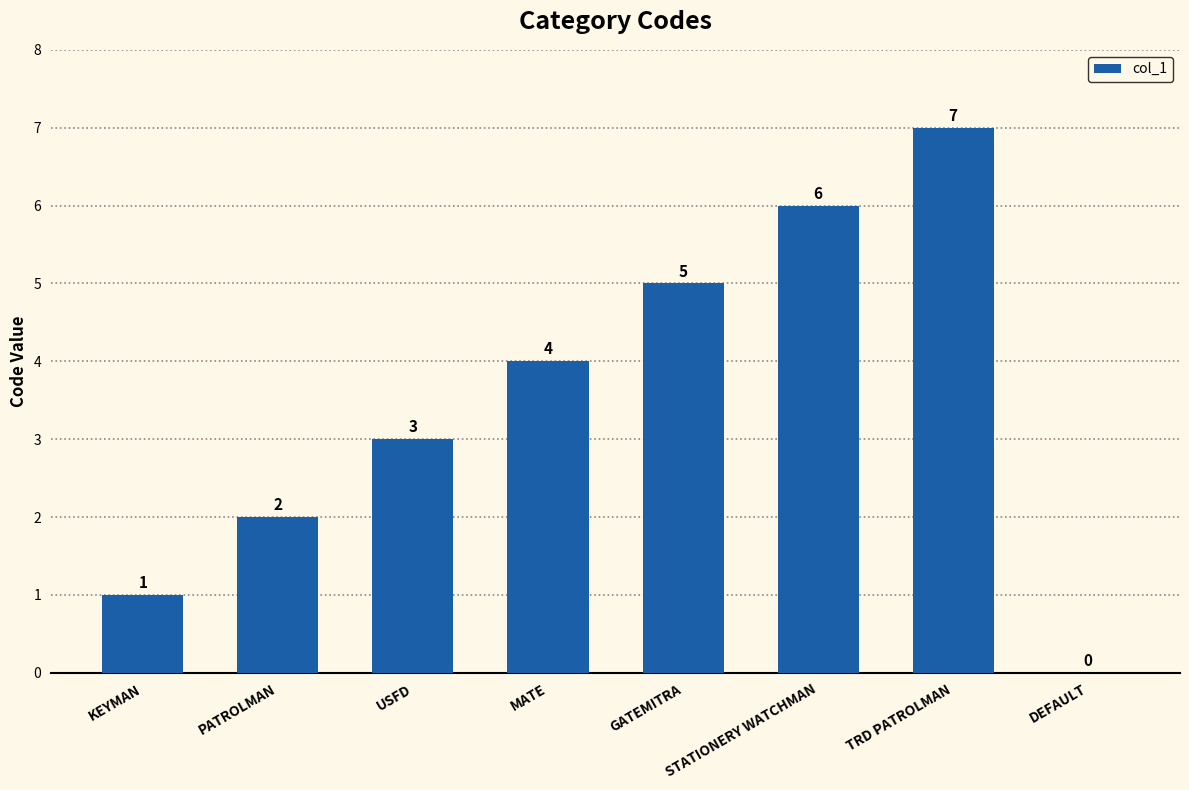

Where is the data nearest to the value 3?

USFD